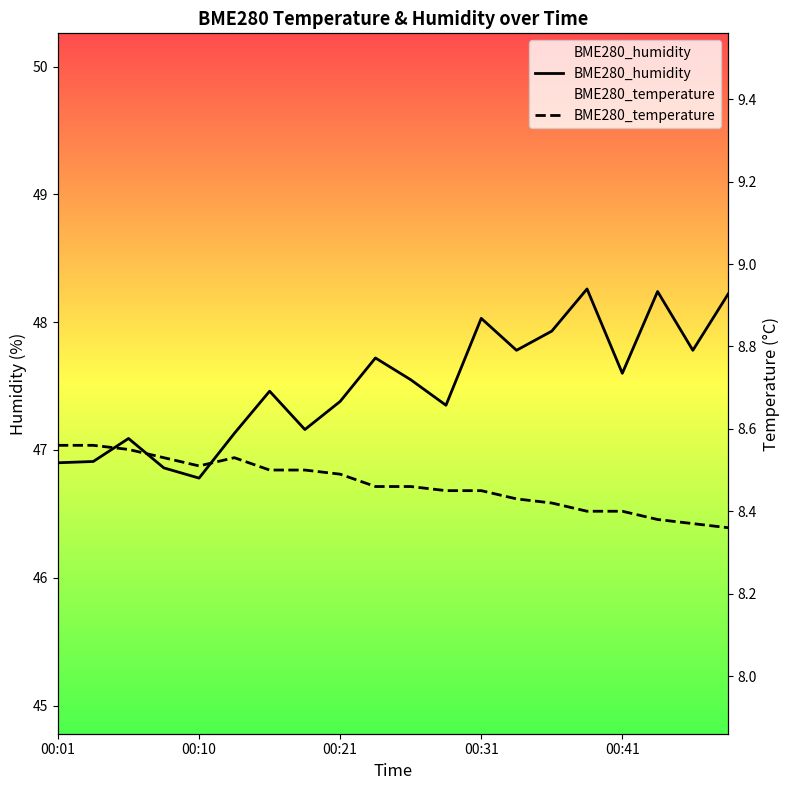

What are all the series names shown in the legend?

BME280_humidity, BME280_temperature